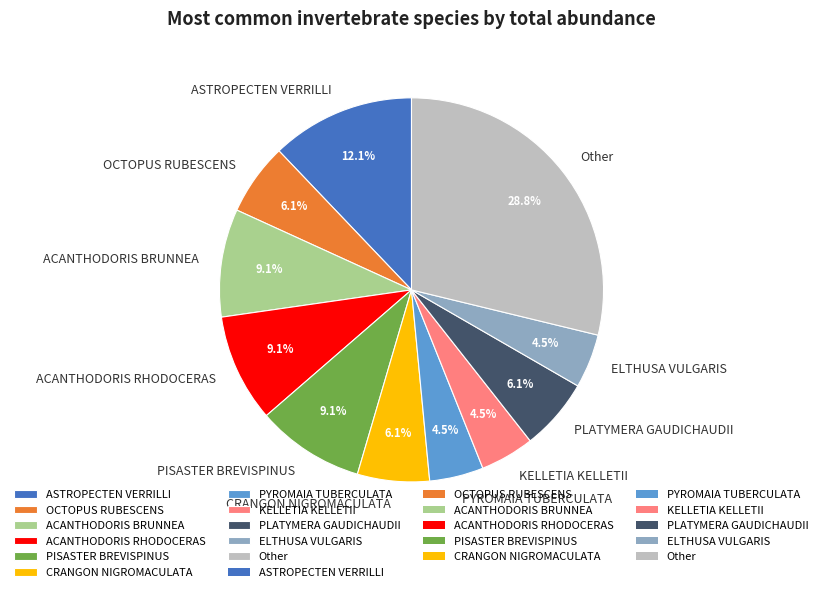

Approximately how many times larger is the value at PISASTER BREVISPINUS compared to ASTROPECTEN VERRILLI?

0.8